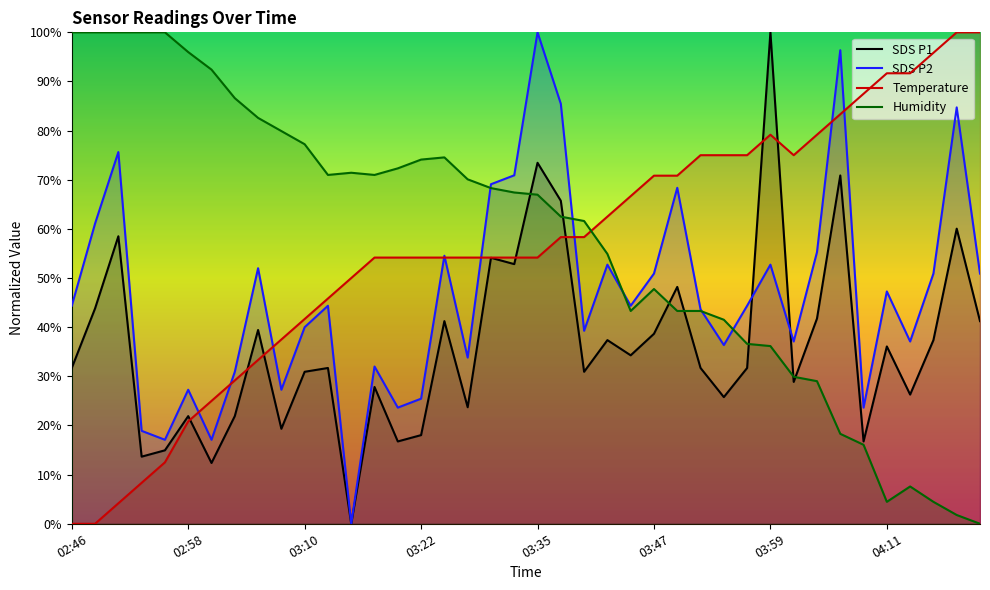

How many lines are shown in the chart?

4